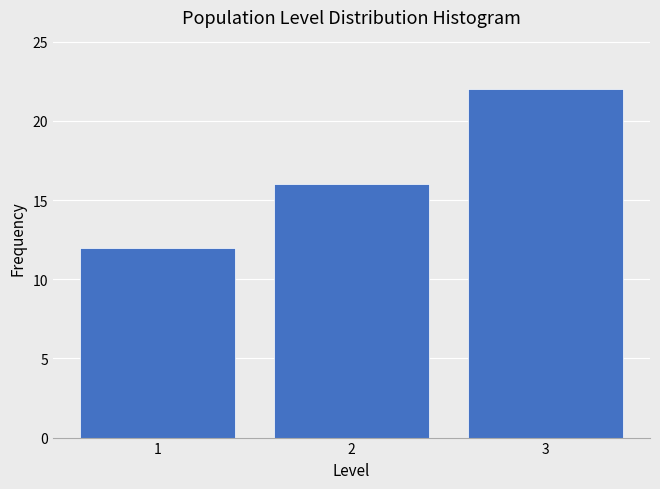

Reading right to left, transcribe all the data shown in this chart.

22	16	12